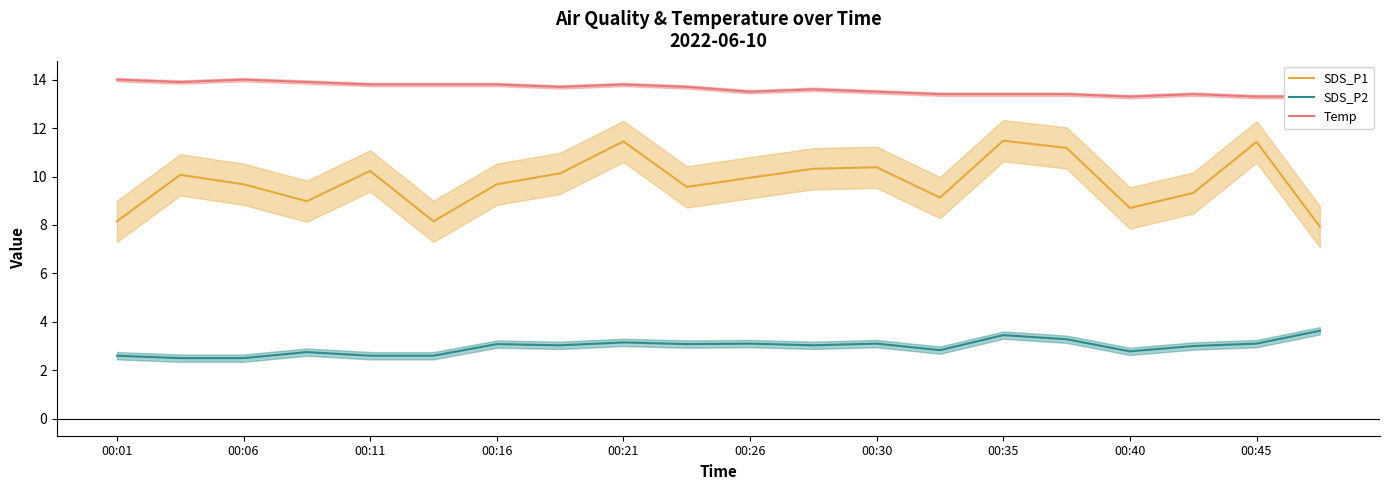

Which series has the largest total across all categories?

Temp